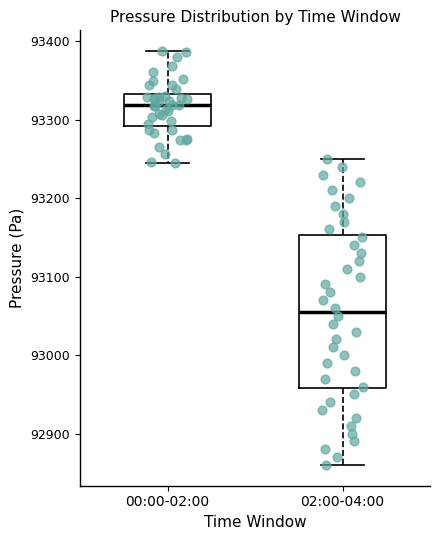

Which box has the lowest median line?

02:00-04:00